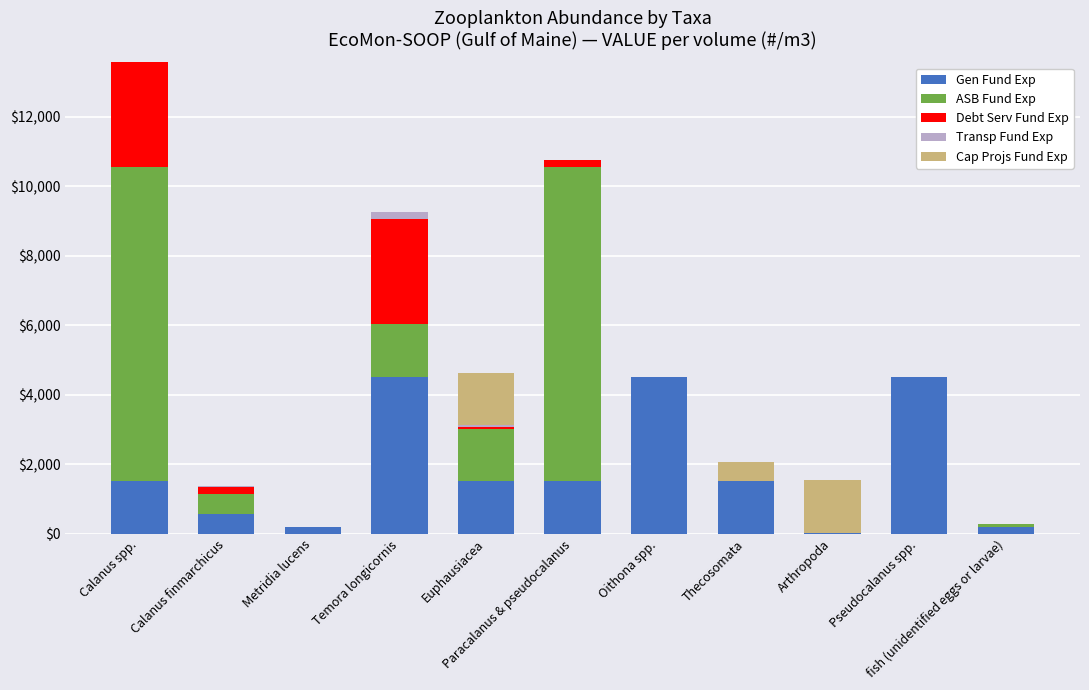

Rank the categories by Debt Serv Fund Exp value from highest to lowest.

Calanus spp., Temora longicornis, Calanus finmarchicus, Paracalanus & pseudocalanus, Euphausiacea, Metridia lucens, Oithona spp., Thecosomata, Arthropoda, Pseudocalanus spp., fish (unidentified eggs or larvae)